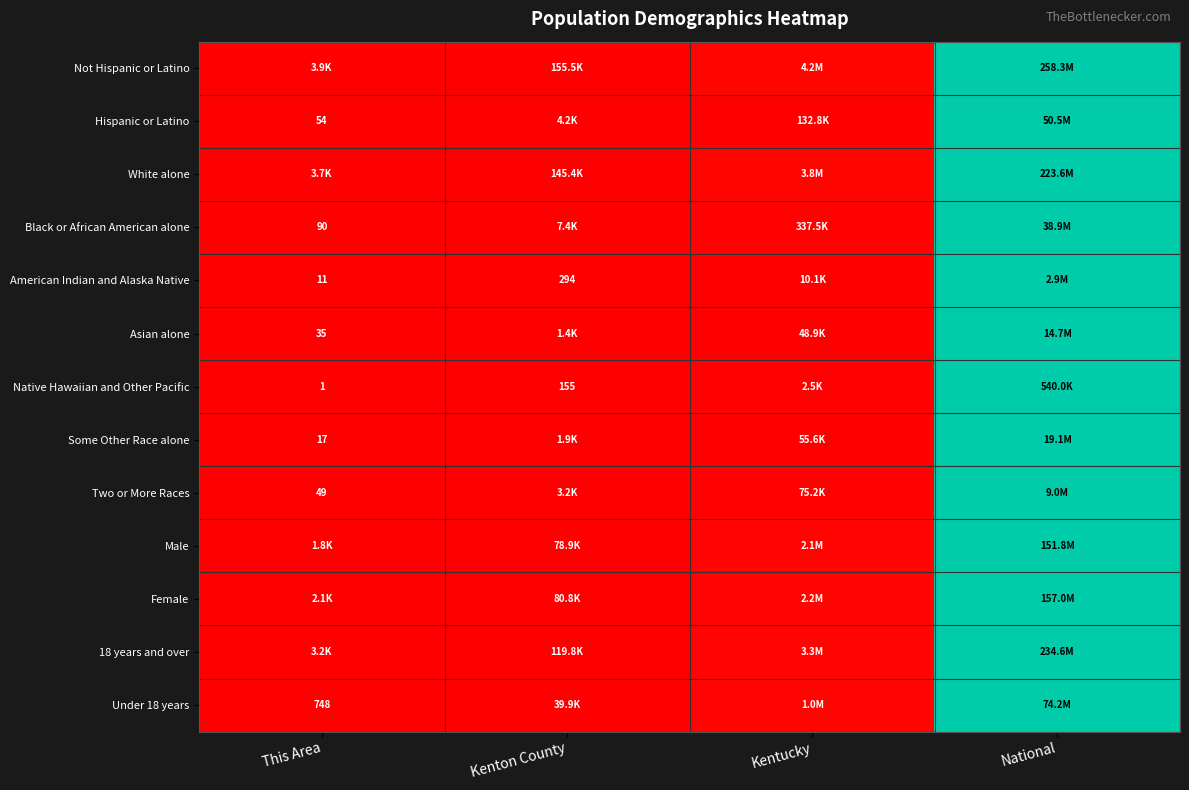

Rank the categories by American Indian and Alaska Native value from highest to lowest.

National, Kentucky, Kenton County, This Area